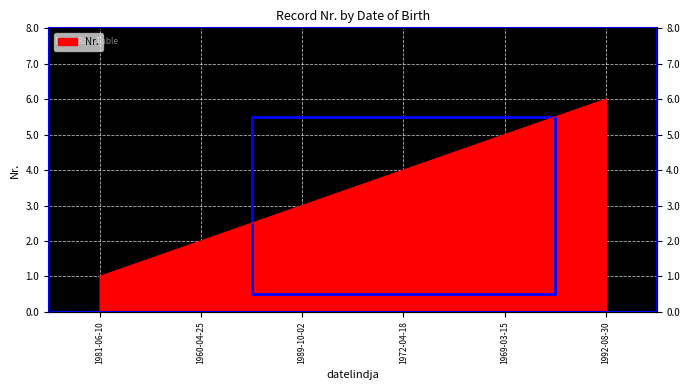

What is the smallest value displayed?

1